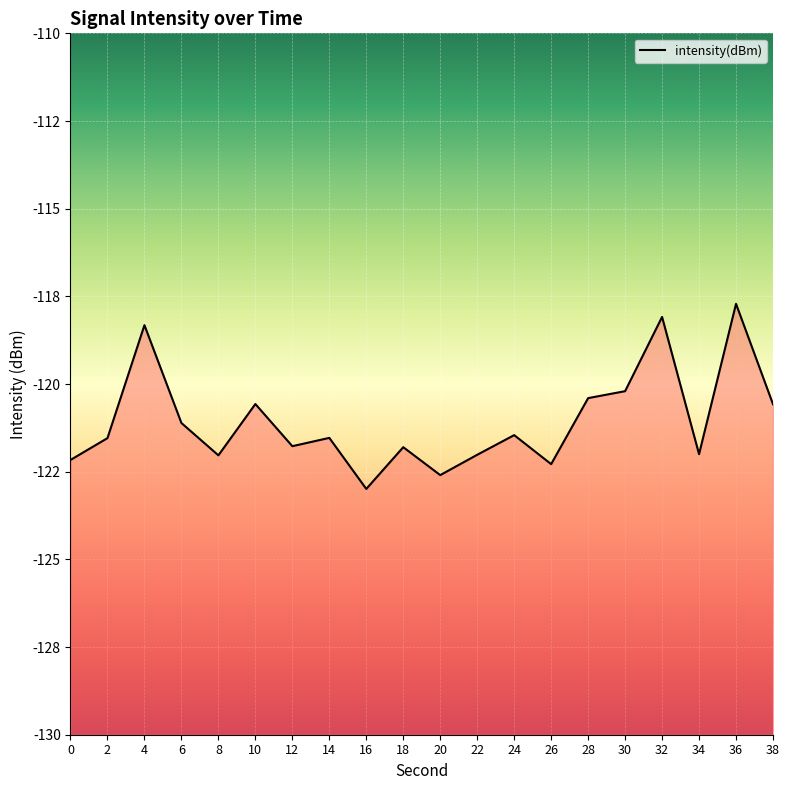

How many interior local peaks (higher than both neighbors) does the data have?

7